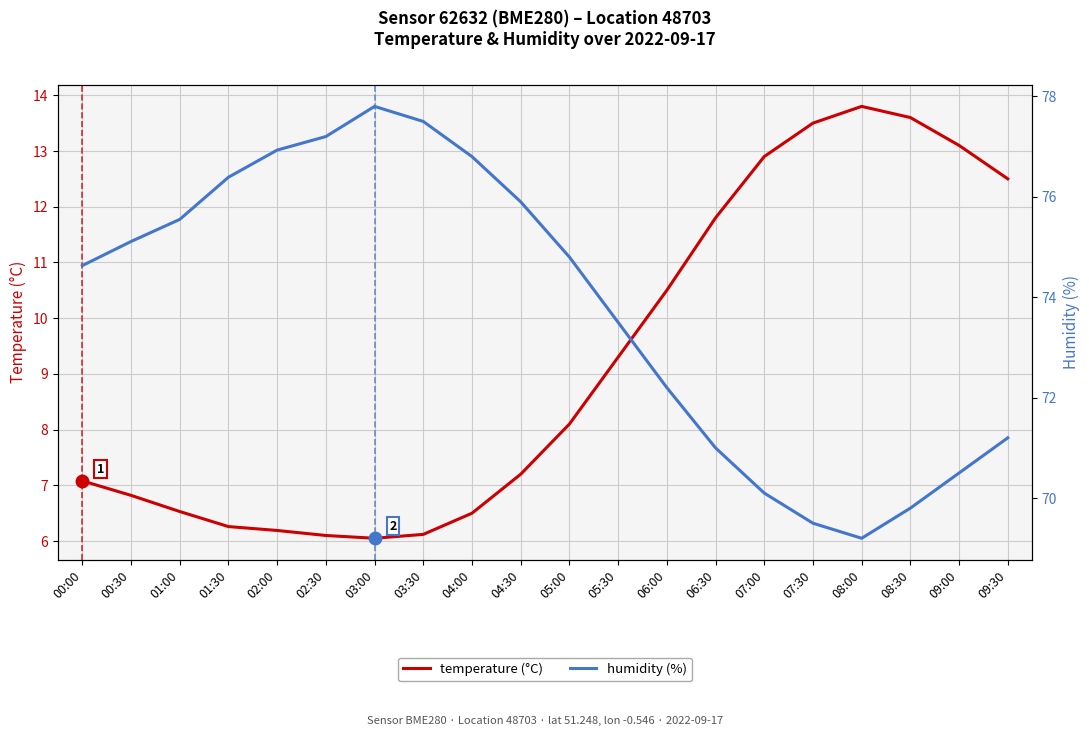

List the series in order of their overall mean, lowest first.

temperature (°C), humidity (%)